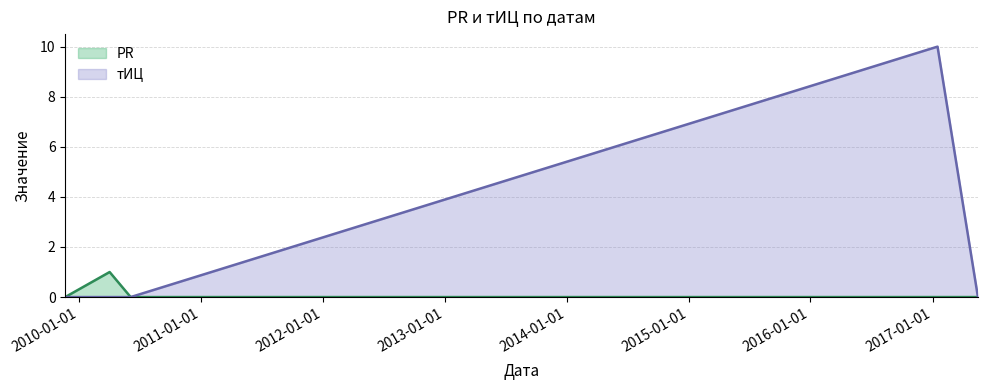

Which category has the lowest value in the тИЦ series?

2009-11-21